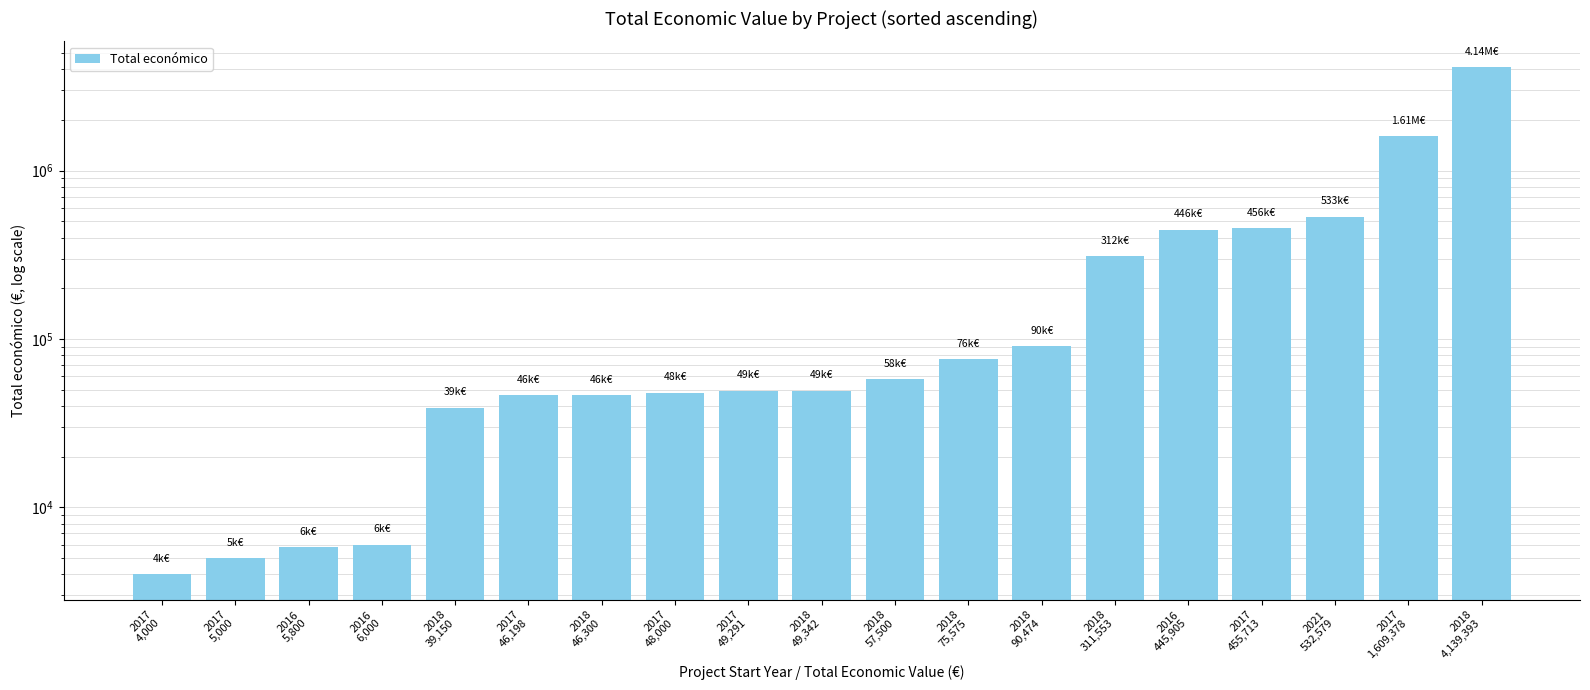

Which category has the highest value across all series?

2018
4,139,393